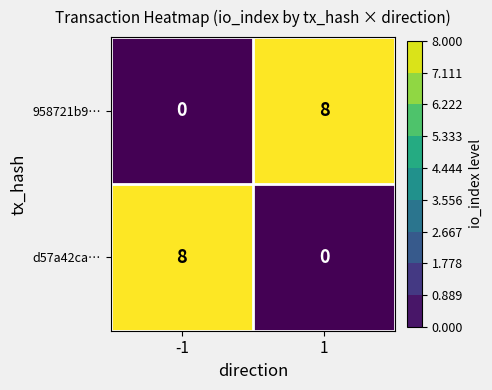

What is the difference between the highest and lowest values at 1?

8